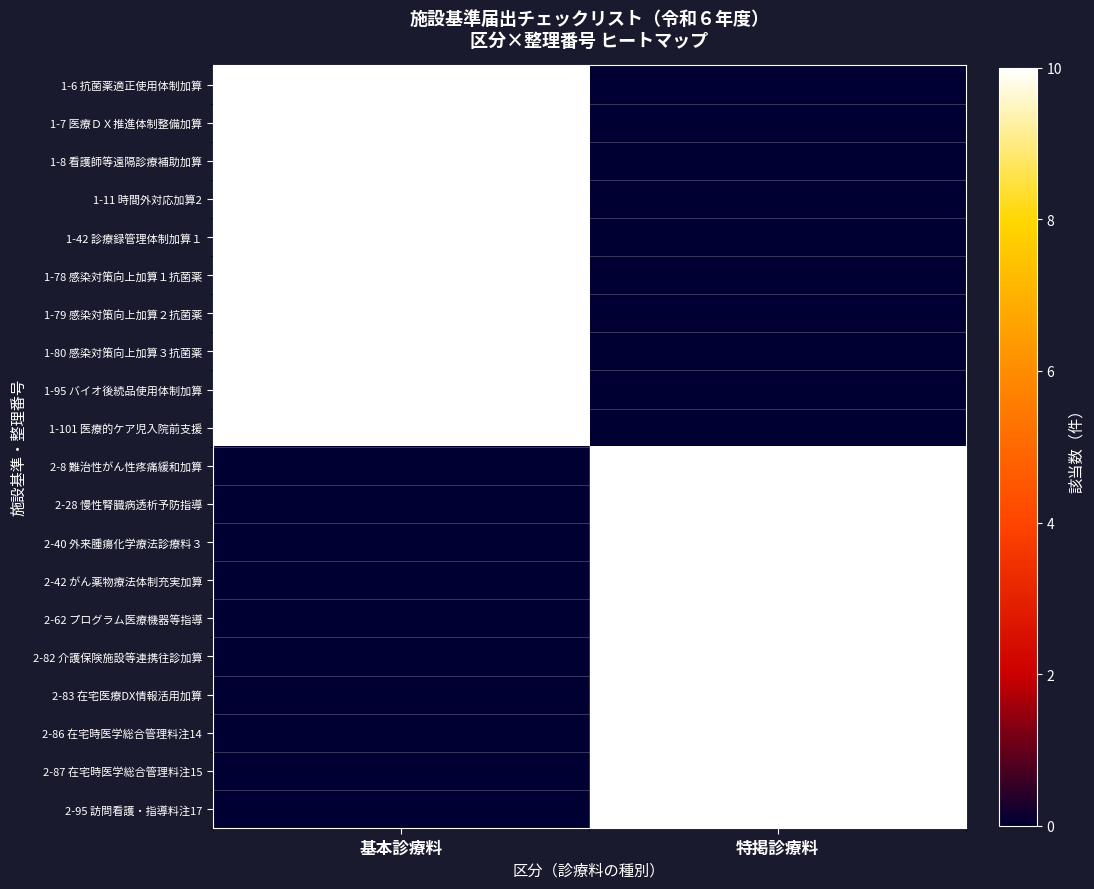

True or false: 2-40 外来腫瘍化学療法診療料３ has a value of 6 at 特掲診療料.

False